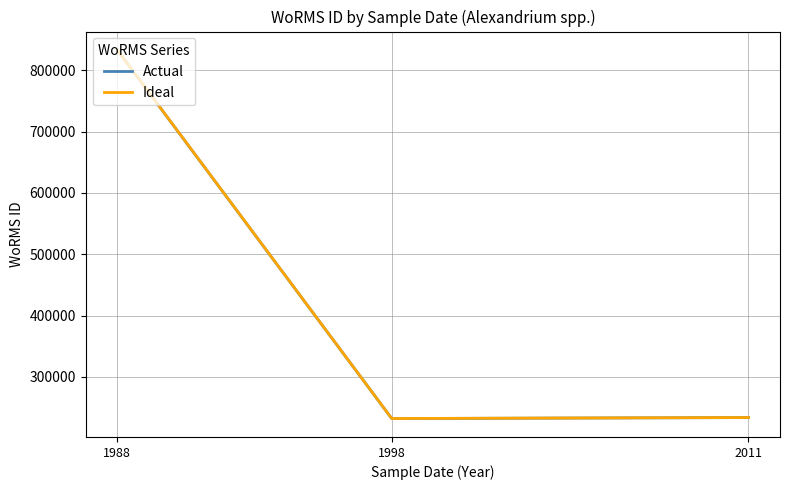

At which label is Ideal closest to 532602?

2011